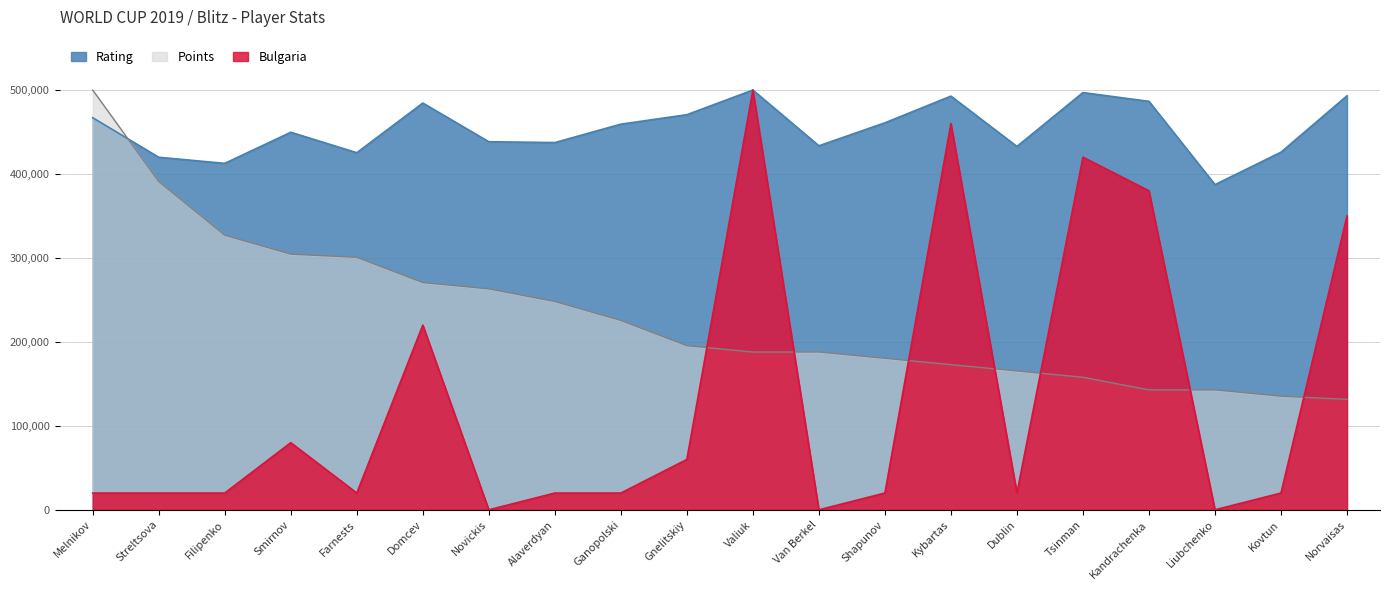

What is the total value across all series at Norvaisas?

974737.9